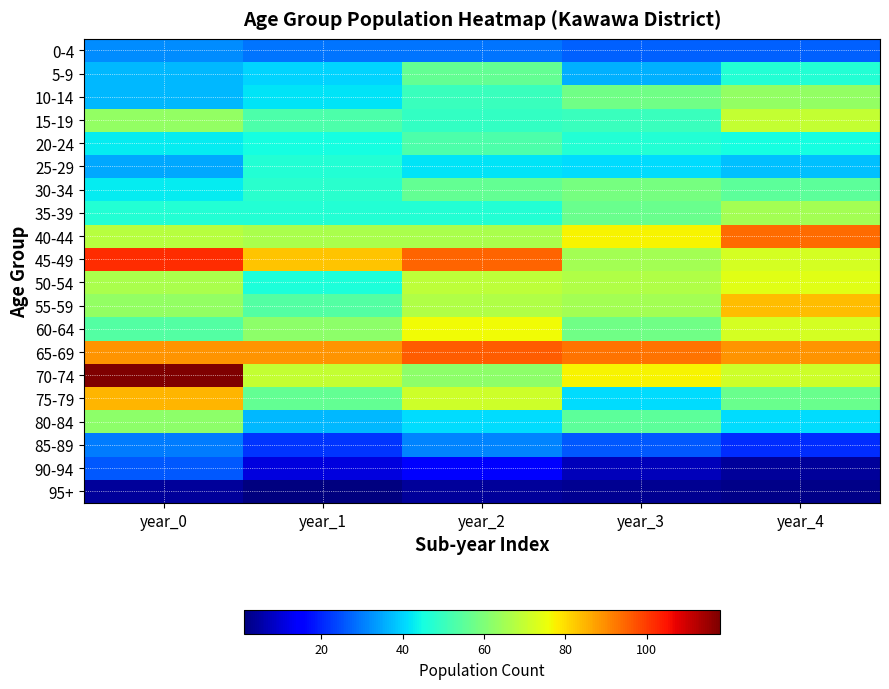

At year_3, list the series in order from largest to smallest.

65-69, 40-44, 70-74, 50-54, 45-49, 55-59, 30-34, 10-14, 60-64, 35-39, 80-84, 15-19, 20-24, 25-29, 75-79, 5-9, 0-4, 85-89, 90-94, 95+